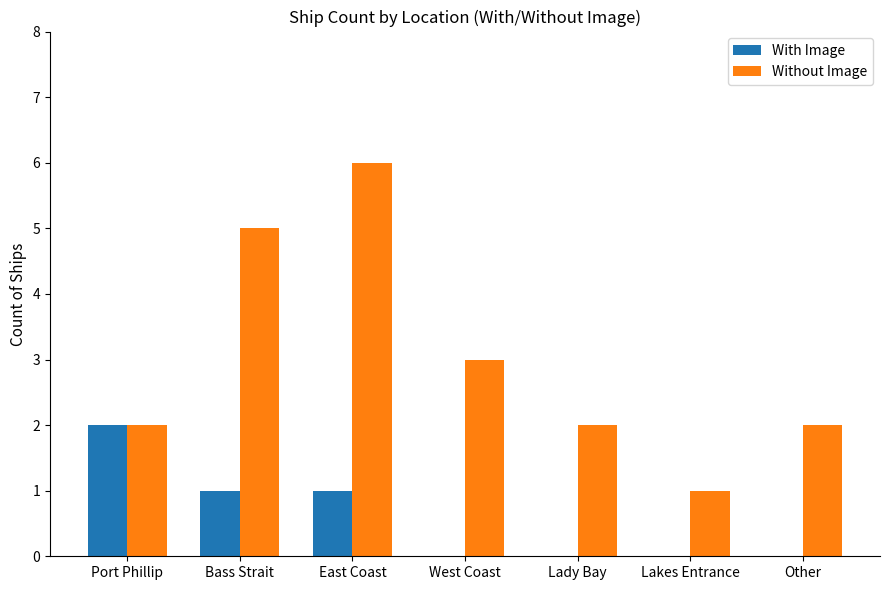

What are all the series names shown in the legend?

With Image, Without Image